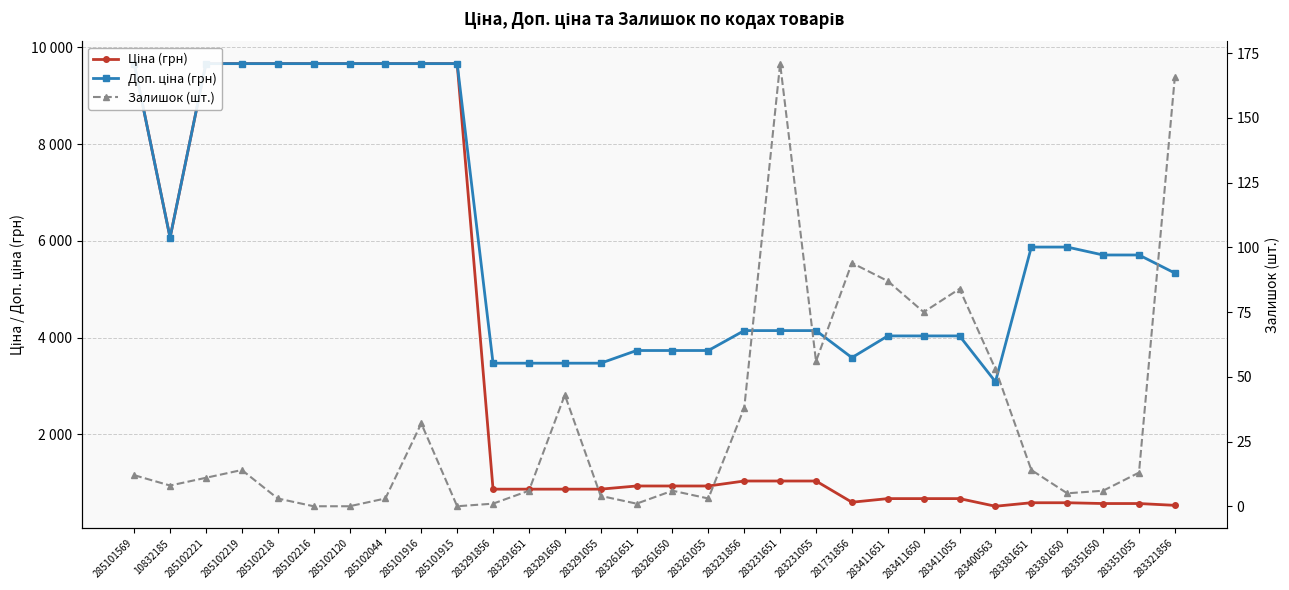

Is the value of Залишок (шт.) at 283261055 greater than the value of Ціна (грн) at 285102219?

No